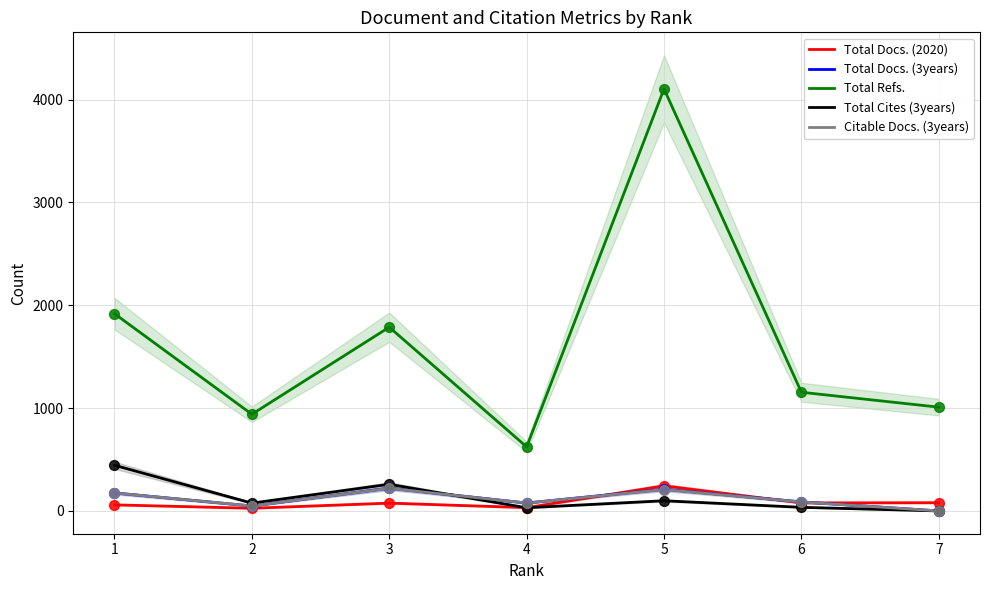

Which series has the largest total across all categories?

Total Refs.